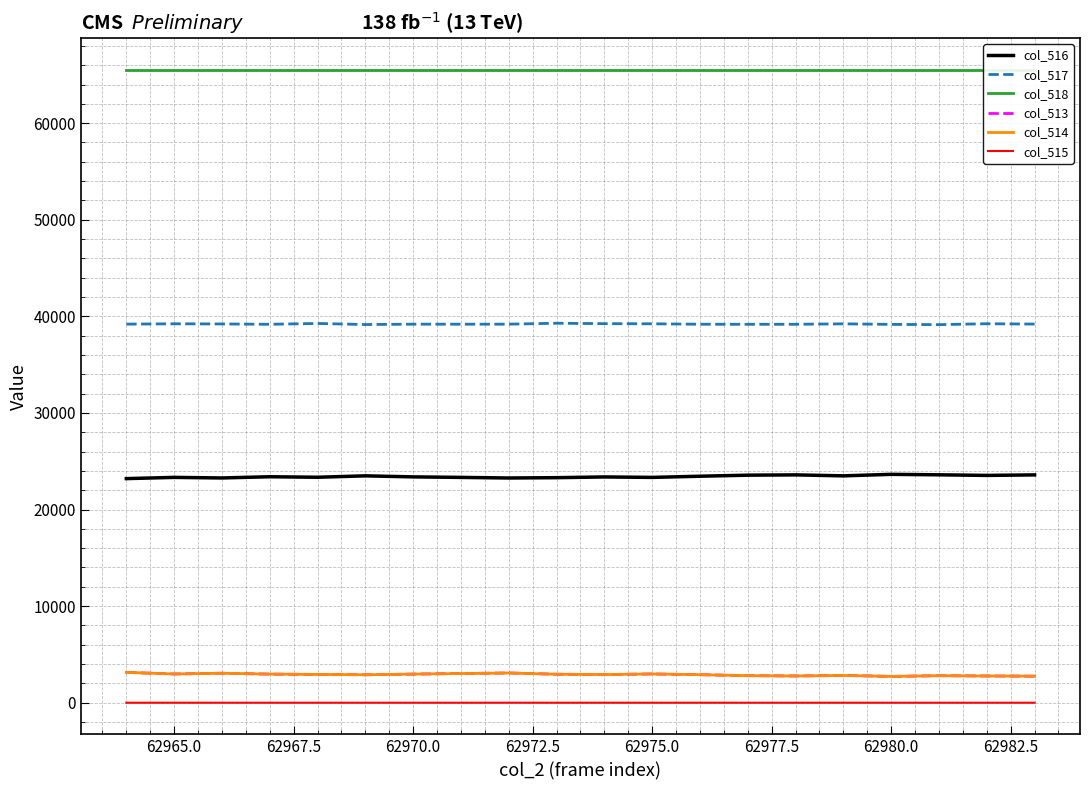

The col_513 series shows 2977 at 62965.0. True or false?

True